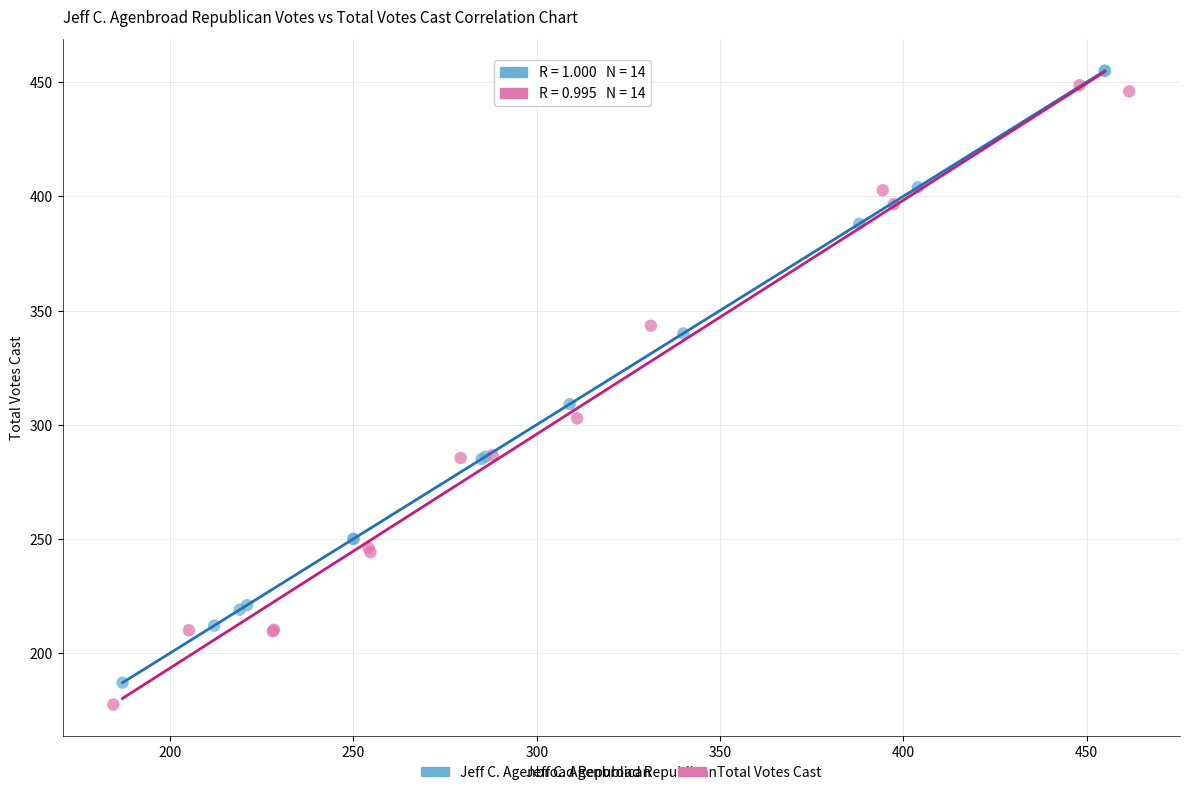

Which series has the largest Y range (max minus min)?

Total Votes Cast